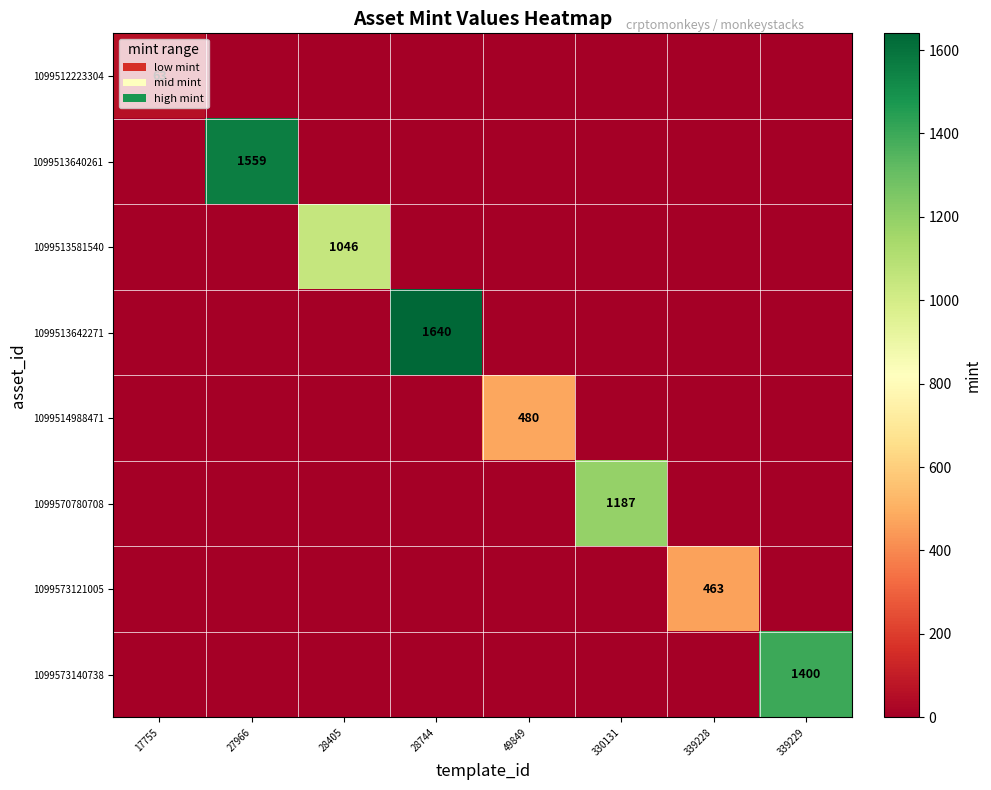

The 1099513581540 series shows 1046 at 28405. True or false?

True